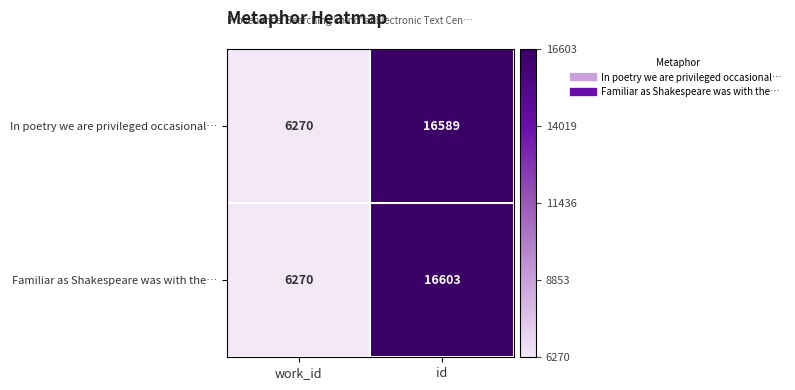

Which category has the highest value in the Familiar as Shakespeare was with the… series?

id